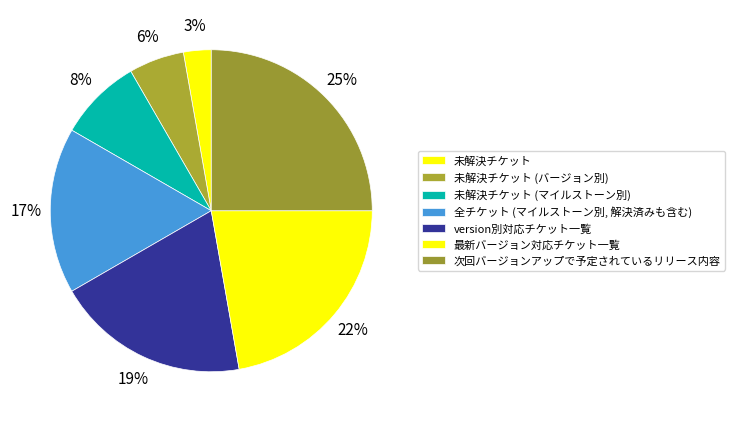

Which has a higher value, 全チケット (マイルストーン別, 解決済みも含む) or 最新バージョン対応チケット一覧?

最新バージョン対応チケット一覧